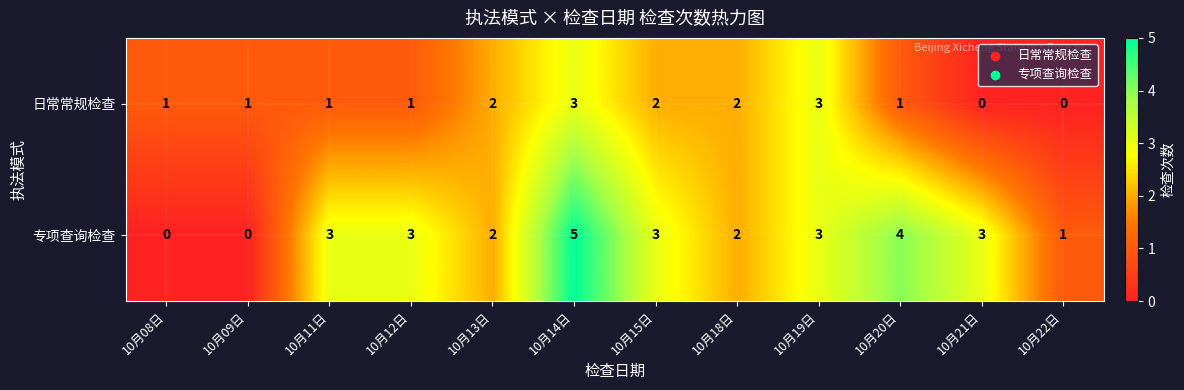

Which series changed the most between 10月18日 and 10月22日?

日常常规检查